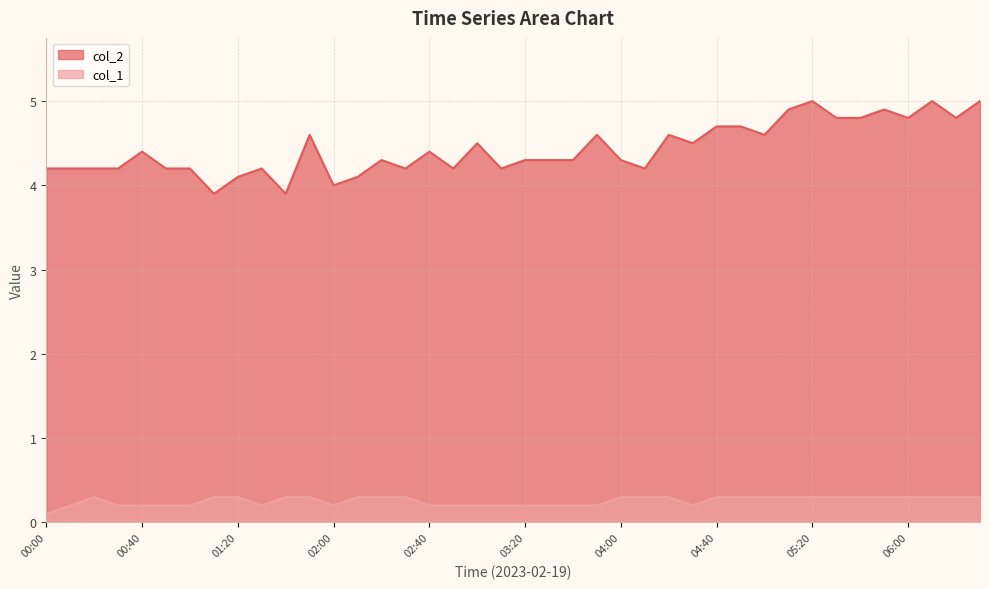

The value of col_2 at 05:30 is 4.8. True or false?

True